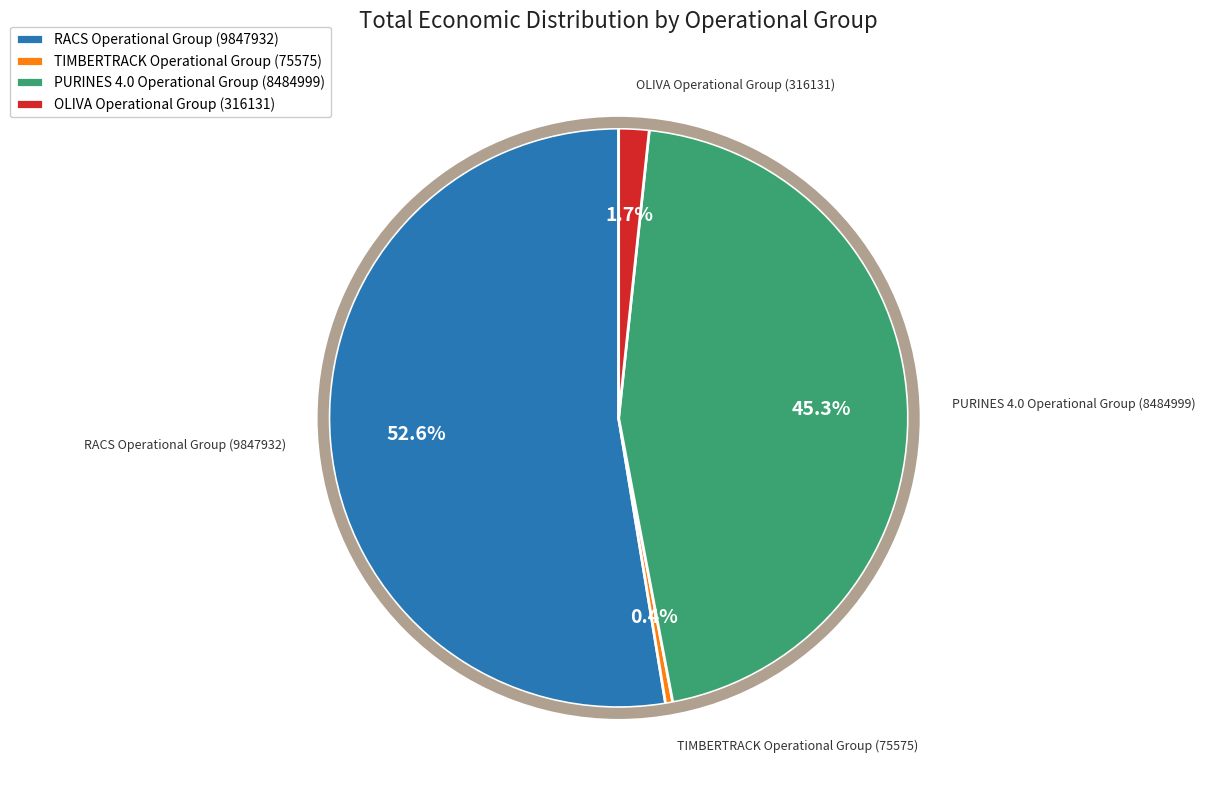

True or false: PURINES 4.0 Operational Group (8484999) accounts for 45% of the total.

True